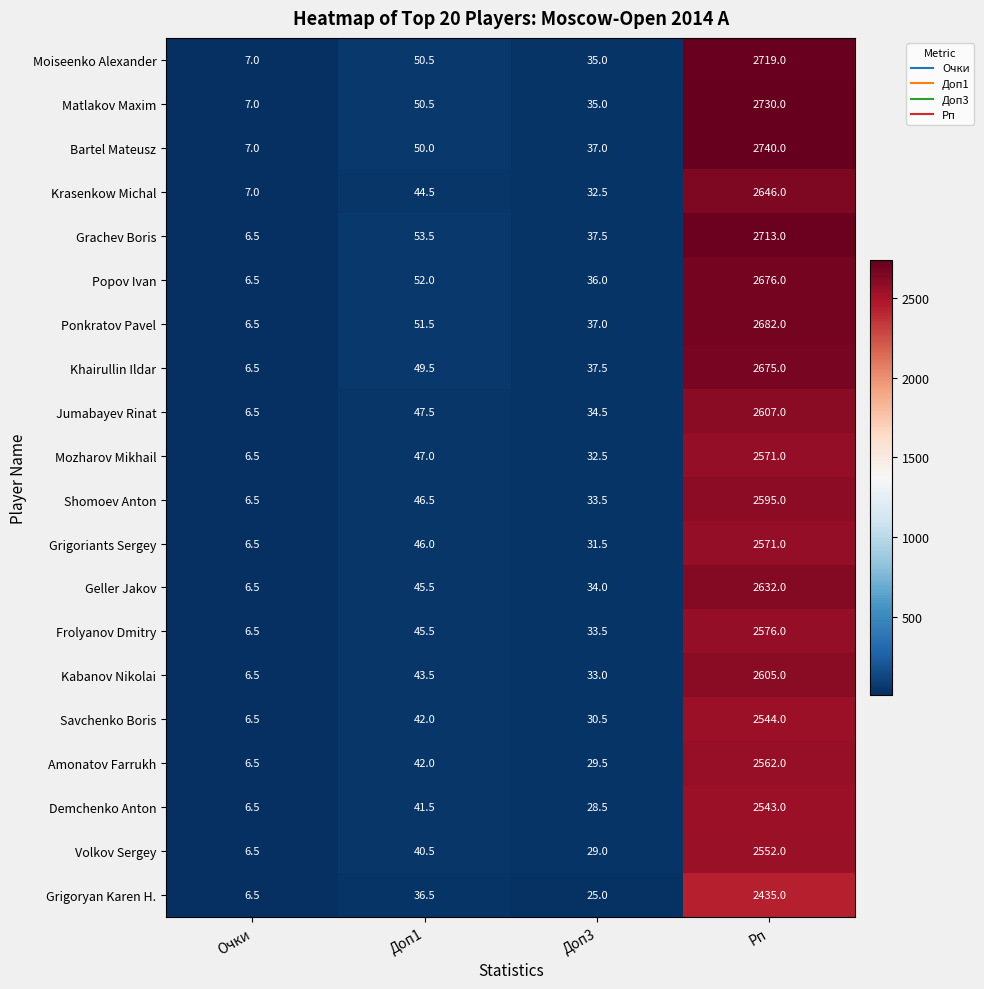

Is it true that Mozharov Mikhail equals 21.8 at Доп3?

False